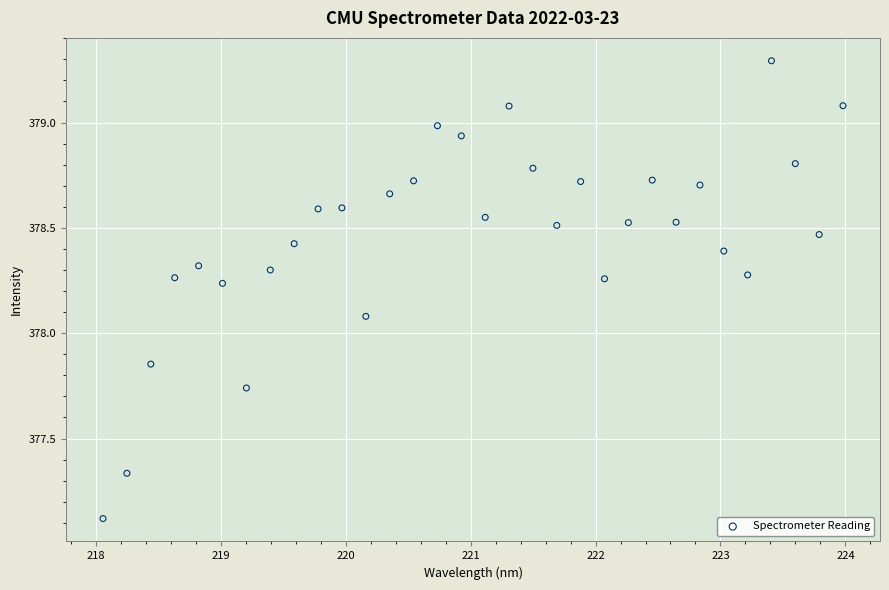

What Y value in the scatter plot is closest to 378?

378.1